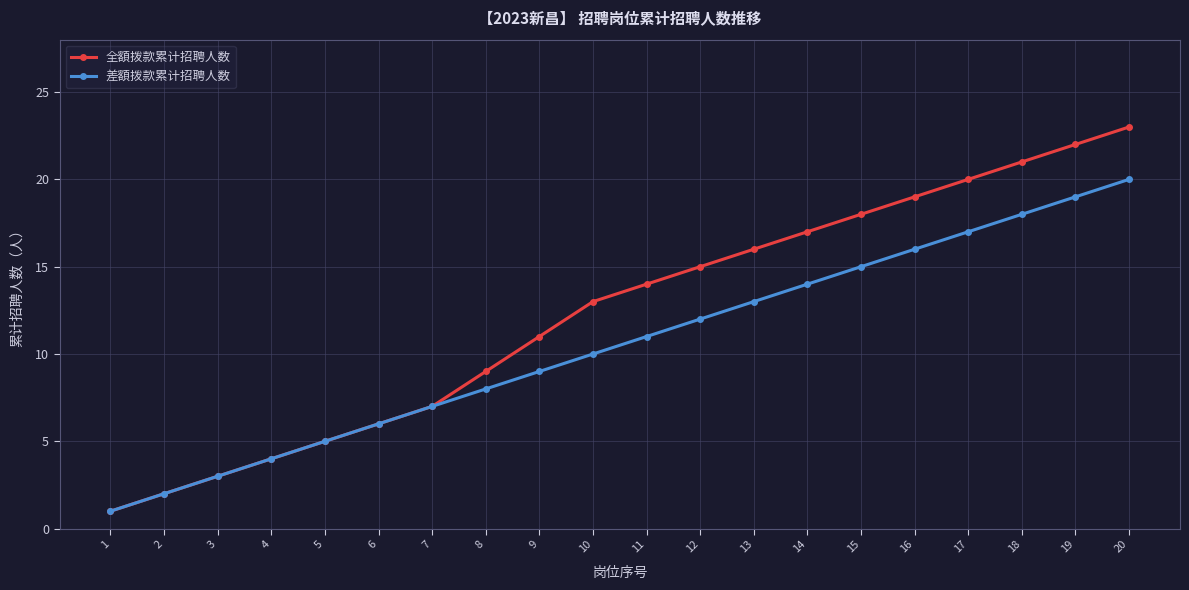

List the labels in order of 差額拨款累计招聘人数 value, smallest first.

1, 2, 3, 4, 5, 6, 7, 8, 9, 10, 11, 12, 13, 14, 15, 16, 17, 18, 19, 20